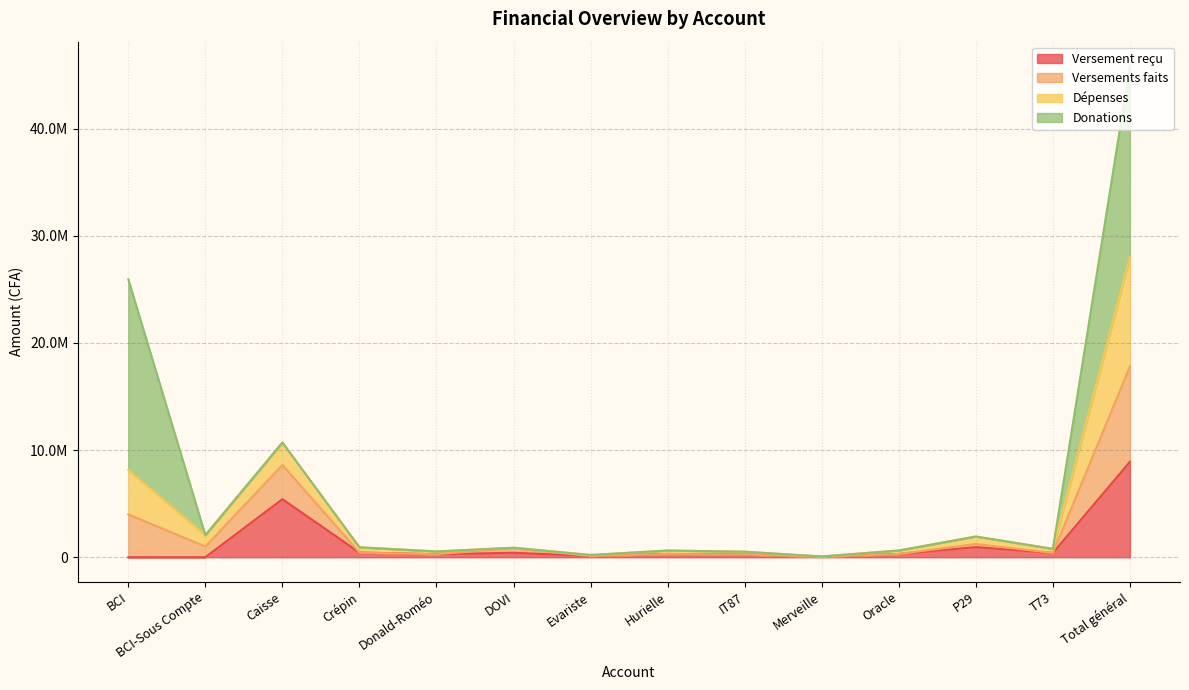

What position from the left is BCI?

1